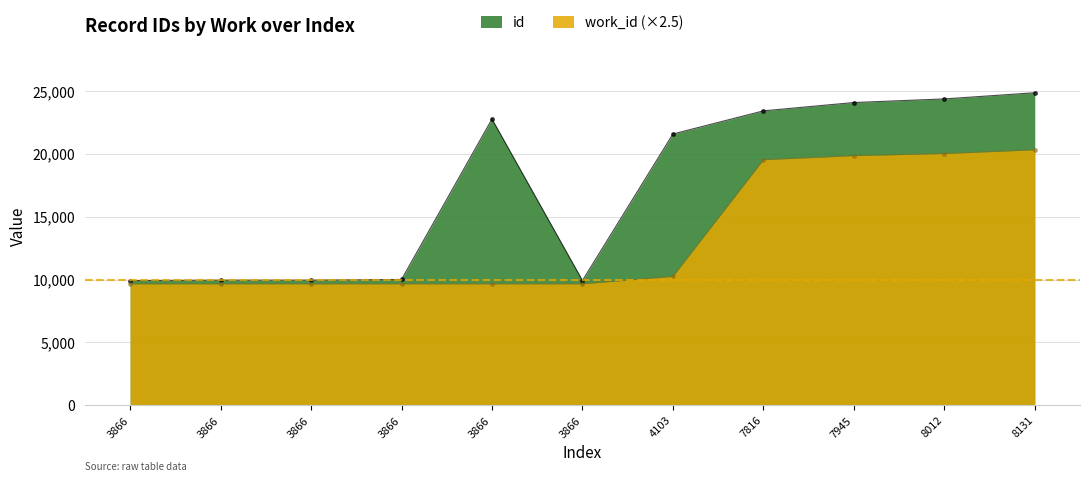

How many lines are shown in the chart?

2